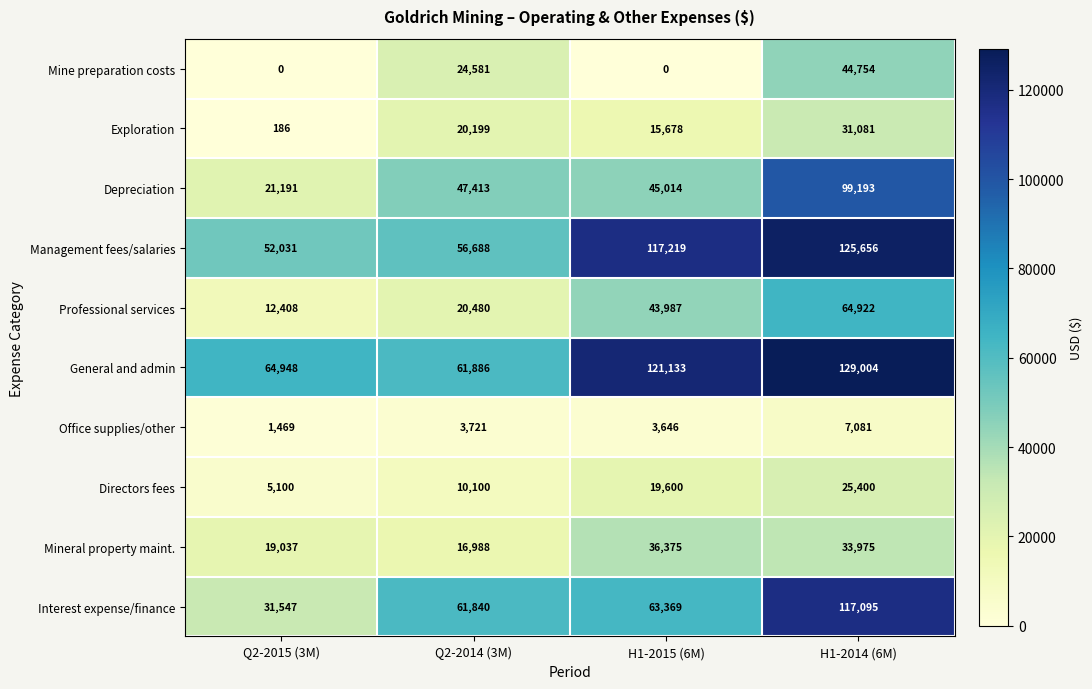

At how many categories does at least one series exceed 11381?

4